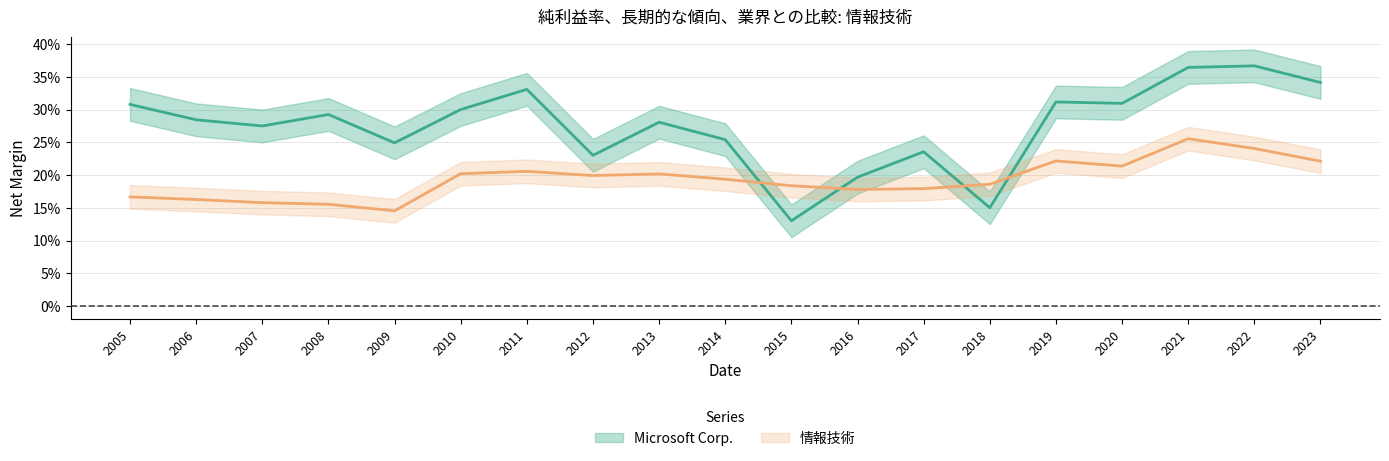

Reading right to left, transcribe all the data shown in this chart.

Microsoft Corp.: 2023=0.3	2022=0.4	2021=0.4	2020=0.3	2019=0.3	2018=0.2	2017=0.2	2016=0.2	2015=0.1	2014=0.3	2013=0.3	2012=0.2	2011=0.3	2010=0.3	2009=0.2	2008=0.3	2007=0.3	2006=0.3	2005=0.3
情報技術: 2023=0.2	2022=0.2	2021=0.3	2020=0.2	2019=0.2	2018=0.2	2017=0.2	2016=0.2	2015=0.2	2014=0.2	2013=0.2	2012=0.2	2011=0.2	2010=0.2	2009=0.1	2008=0.2	2007=0.2	2006=0.2	2005=0.2